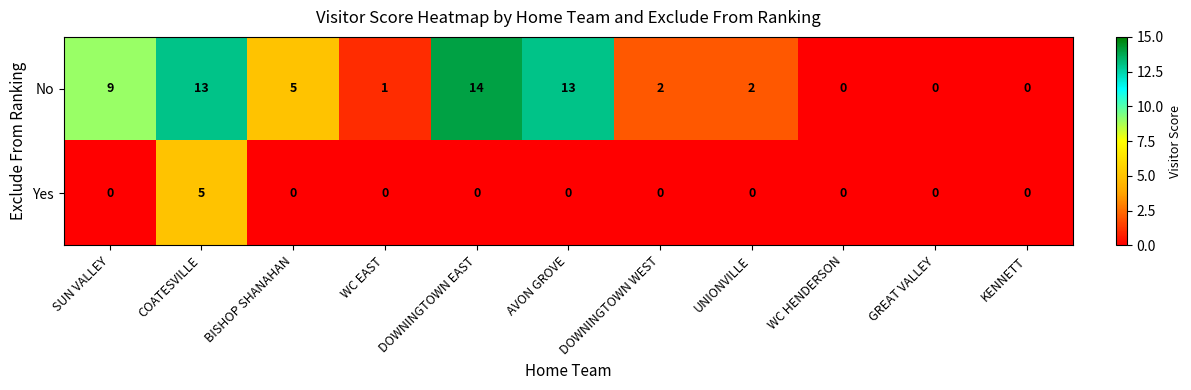

Is it true that Yes equals 3 at KENNETT?

False